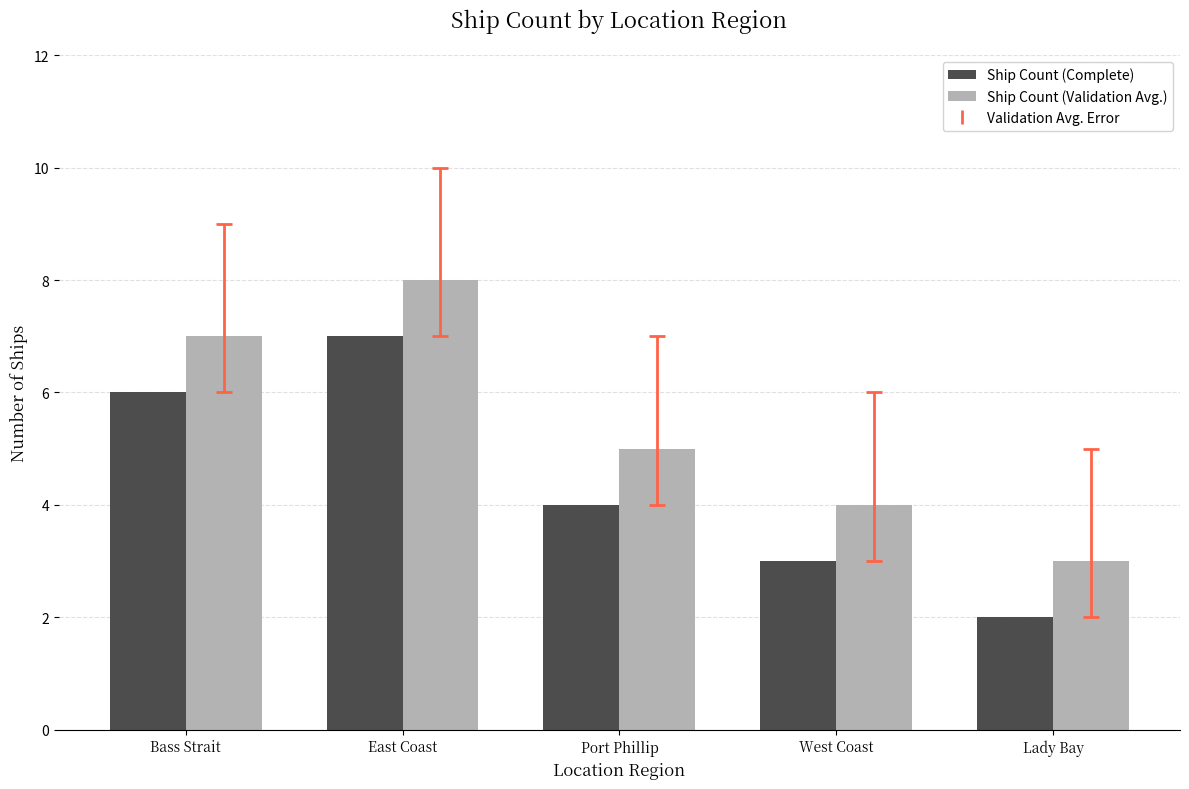

What is the label of the 3rd bar from the right?

Port Phillip